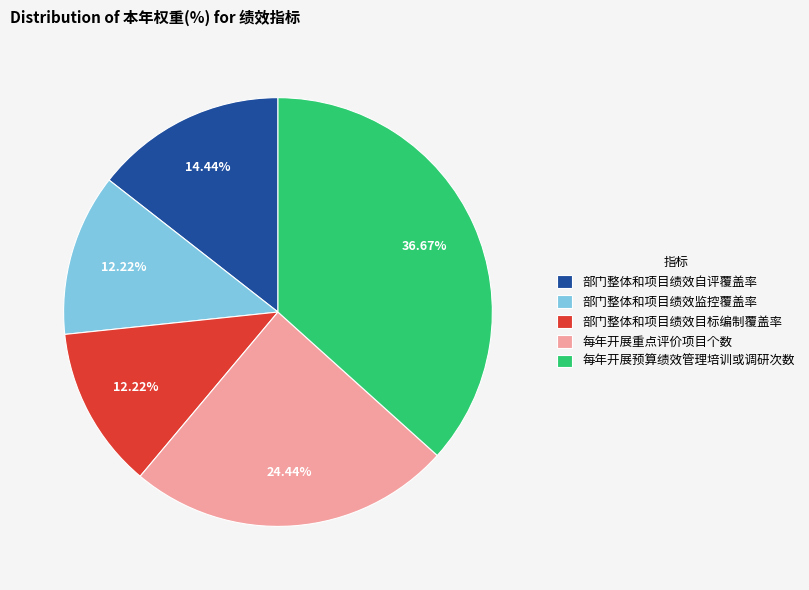

What is the largest slice in the pie chart?

每年开展预算绩效管理培训或调研次数